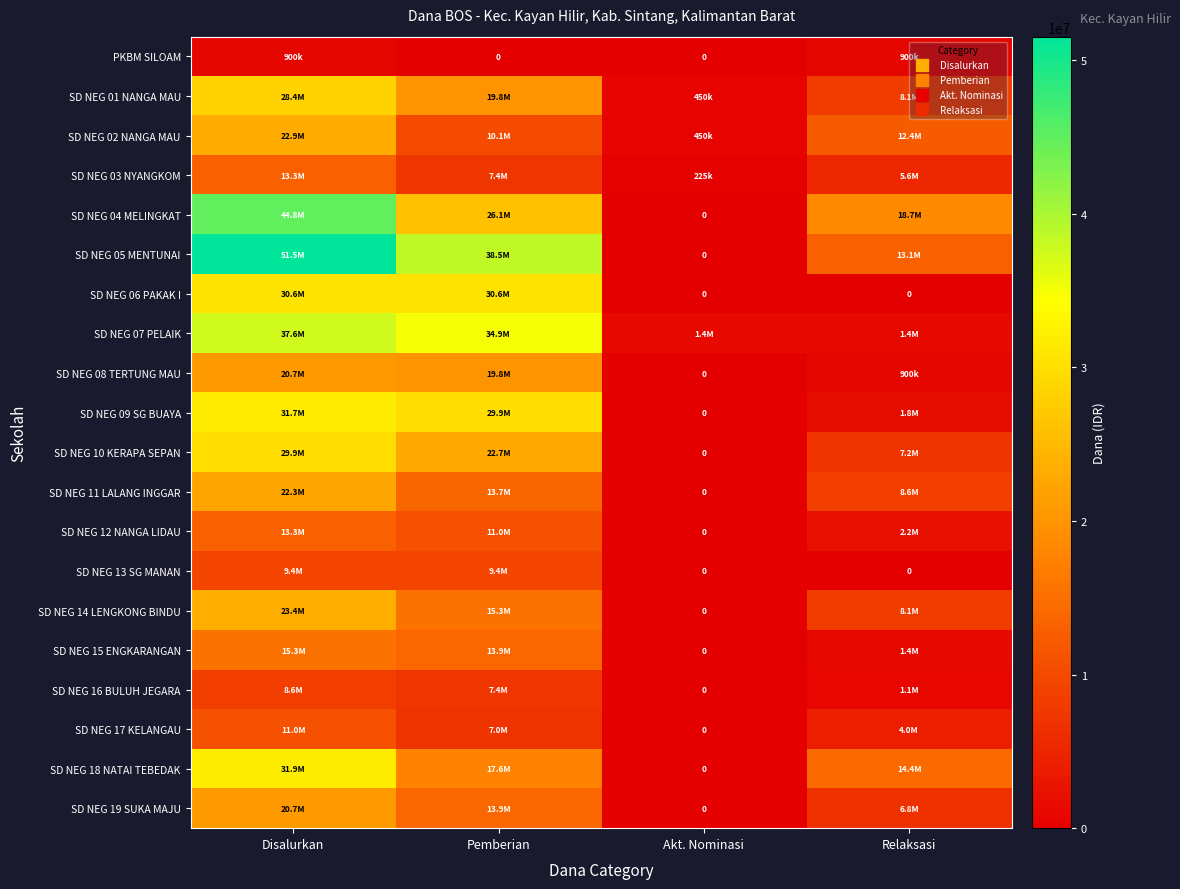

True or false: SD NEG 13 SG MANAN has a value of 0 at Akt. Nominasi.

True